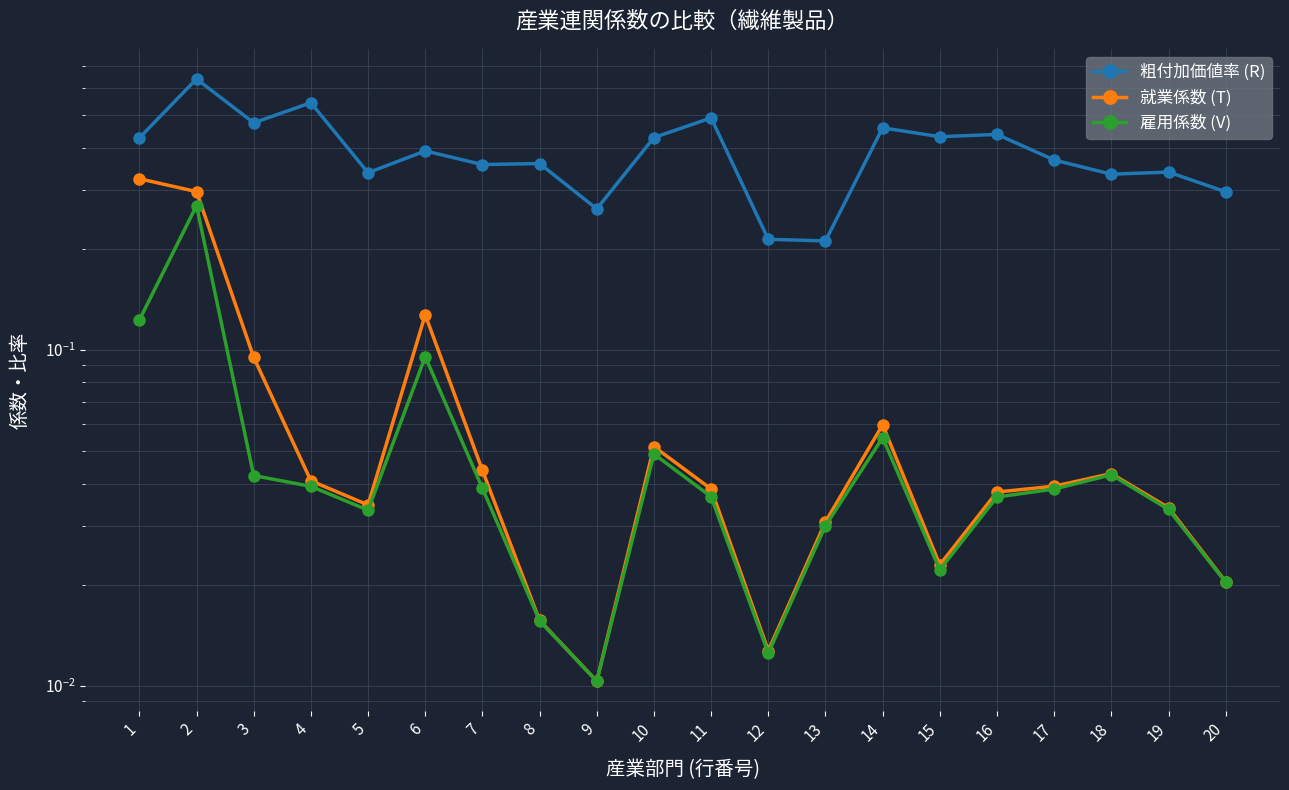

What is the total value across all series at 19?

0.4